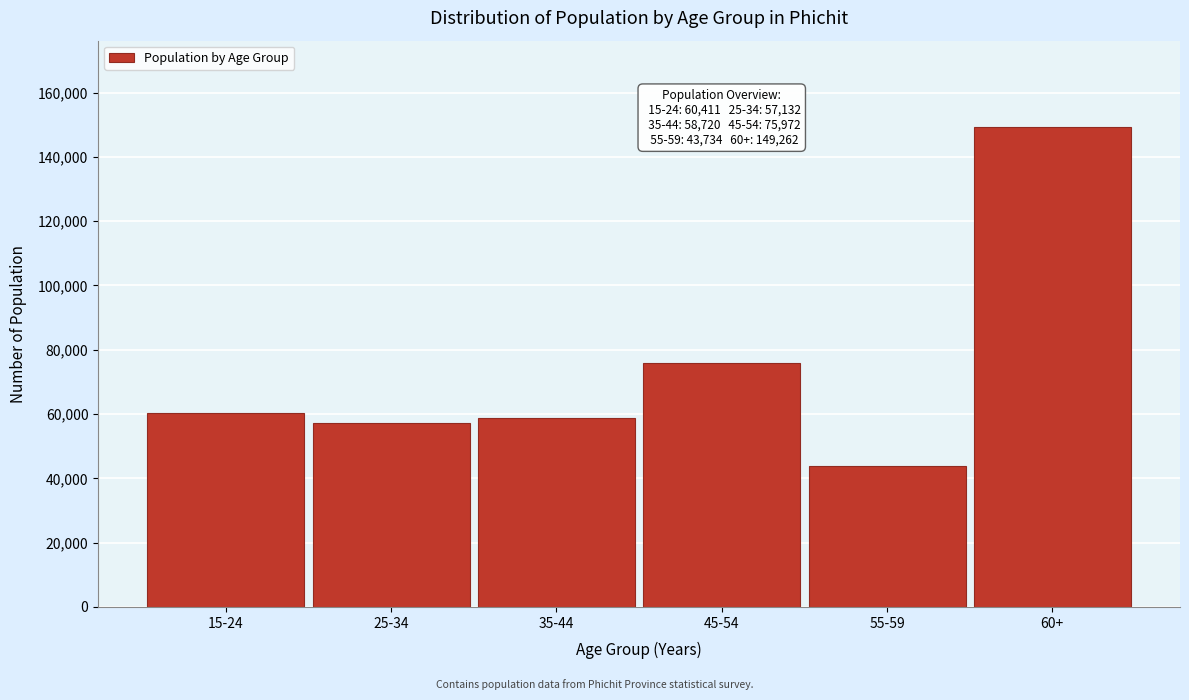

Reading left to right, what are all the values shown in this chart?

60411.0	57132.0	58719.8	75972.0	43734.3	149262.0